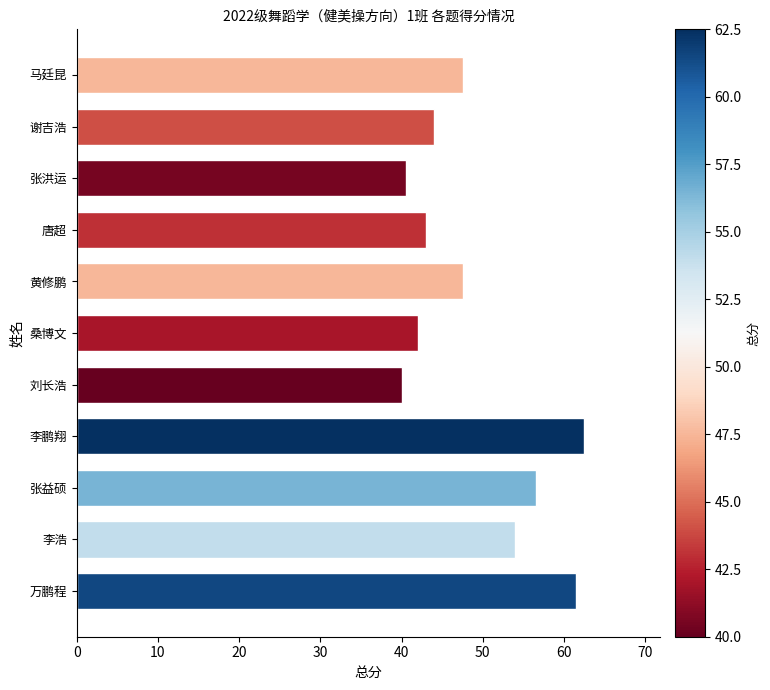

How many values exceed 47?

6